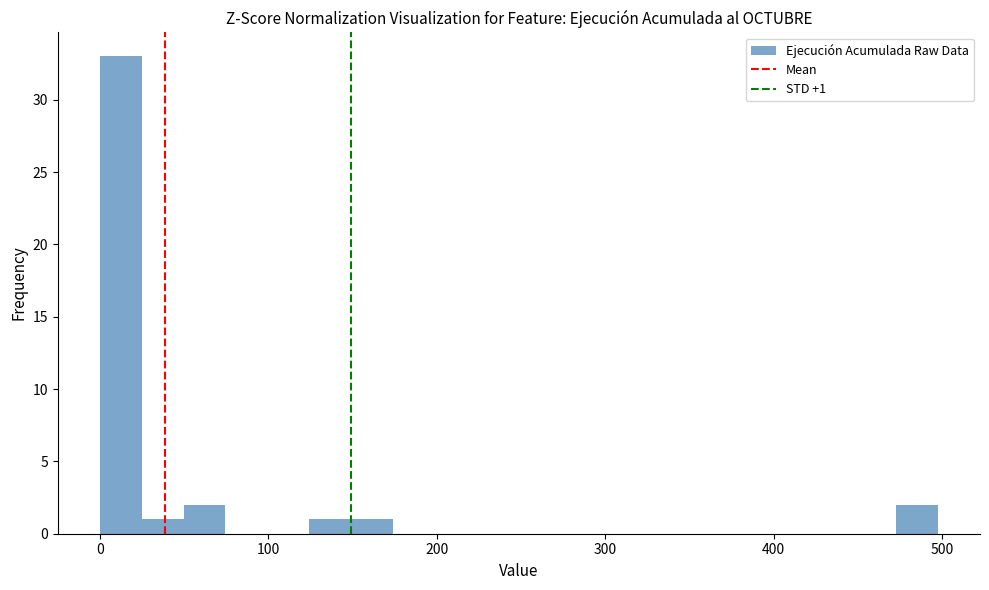

Read against the x-axis, roughly where is the centre of the tallest bar?

10